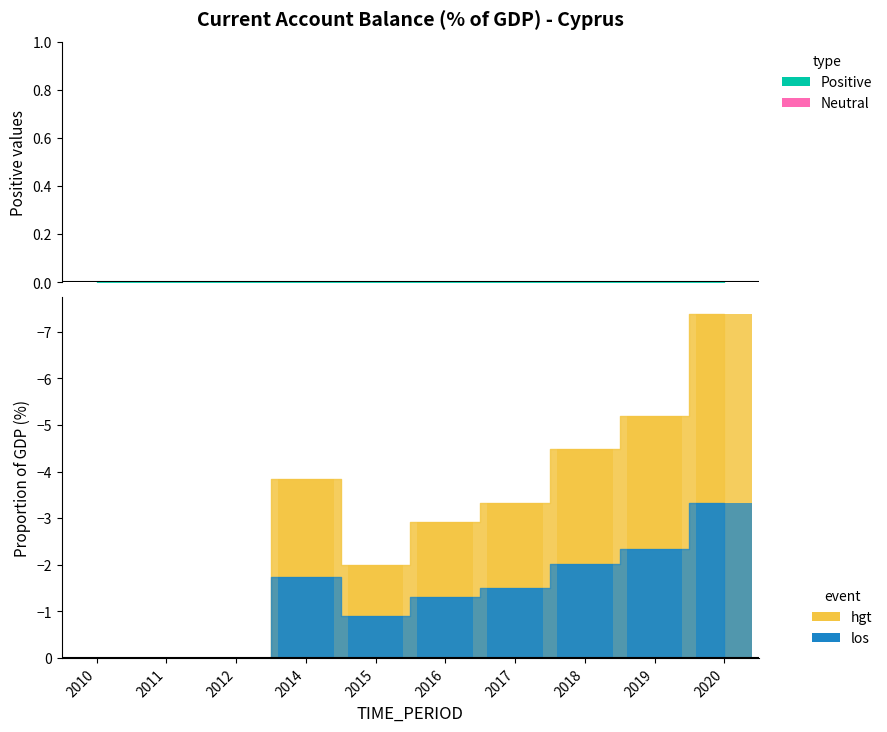

What is the change in value from 2011 to 2016?

-2.9